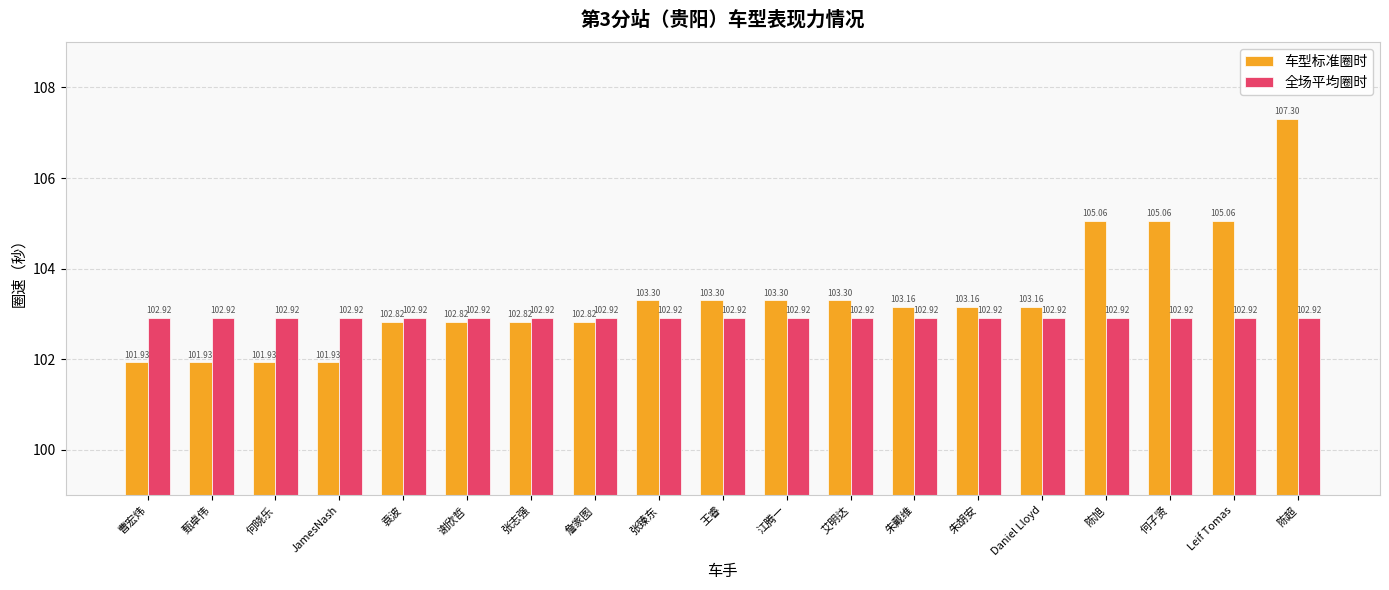

Reading right to left, transcribe all the data shown in this chart.

车型标准圈时: 107.3	105.1	105.1	105.1	103.2	103.2	103.2	103.3	103.3	103.3	103.3	102.8	102.8	102.8	102.8	101.9	101.9	101.9	101.9
全场平均圈时: 102.9	102.9	102.9	102.9	102.9	102.9	102.9	102.9	102.9	102.9	102.9	102.9	102.9	102.9	102.9	102.9	102.9	102.9	102.9